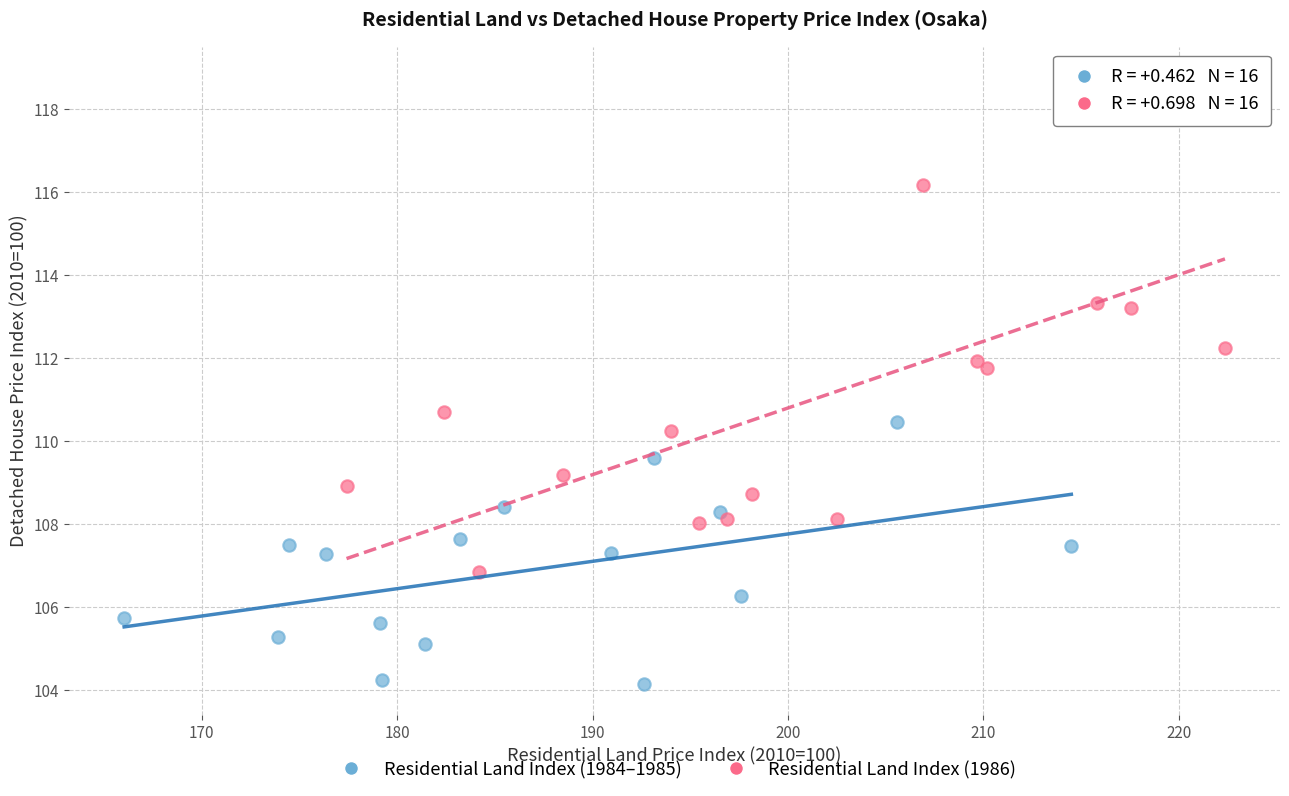

Which series has the widest spread of Y values?

Residential Land Index (1986)